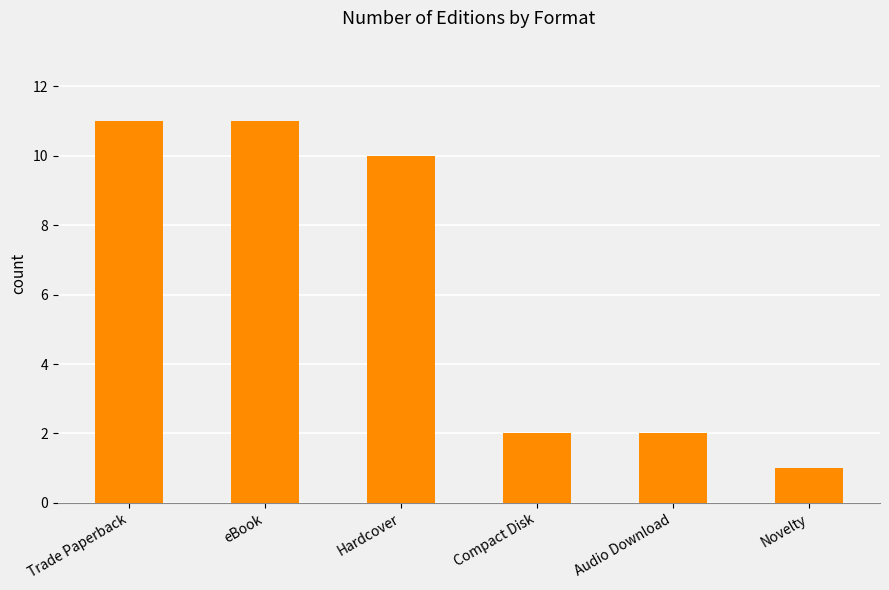

Count the number of categories in the chart.

6